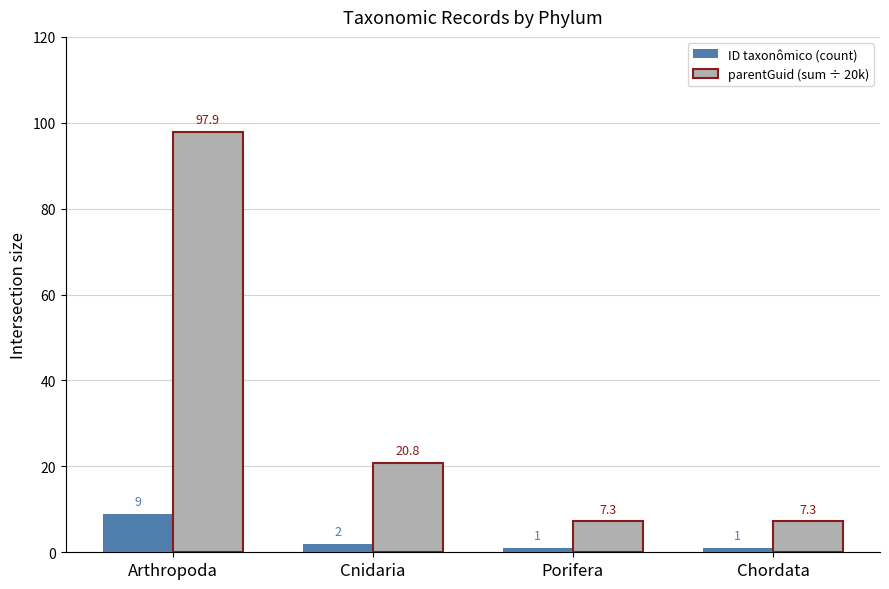

Rank the series at Cnidaria from lowest to highest value.

ID taxonômico (count), parentGuid (sum ÷ 20k)